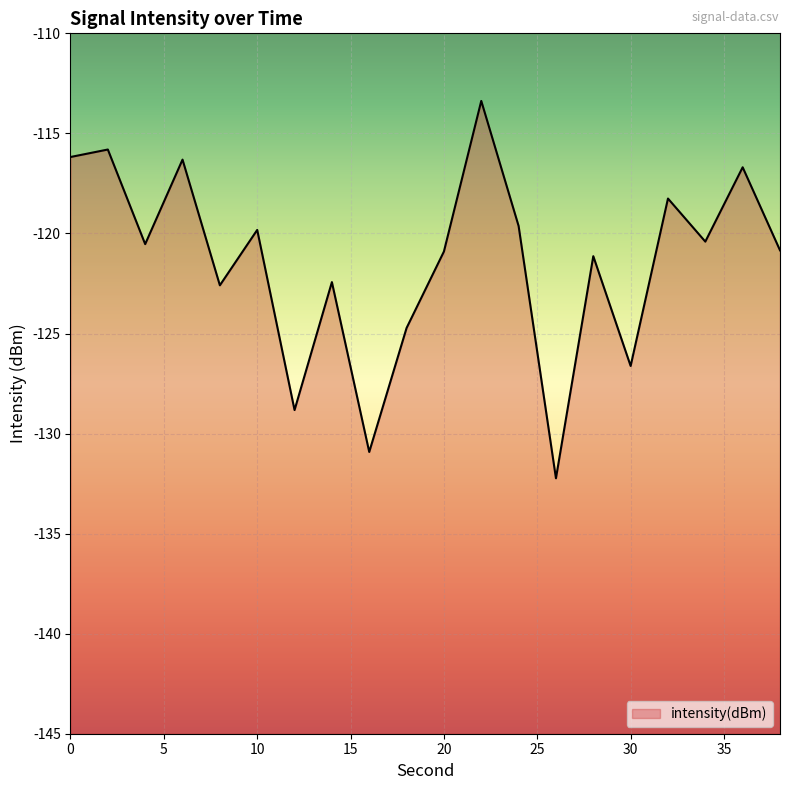

How many points are higher than both their immediate neighbors (excluding endpoints)?

8